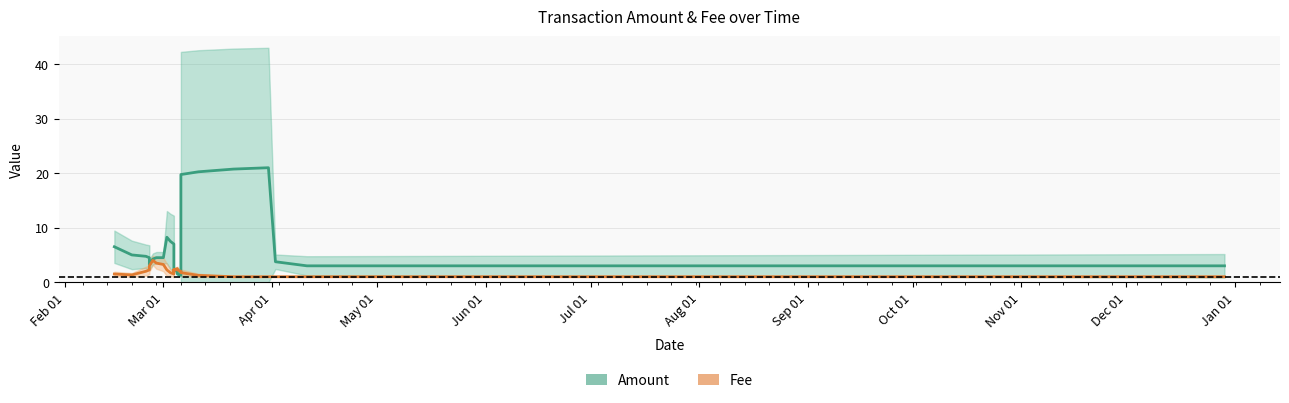

What is the lowest value of the Fee (mid) series?

1.0